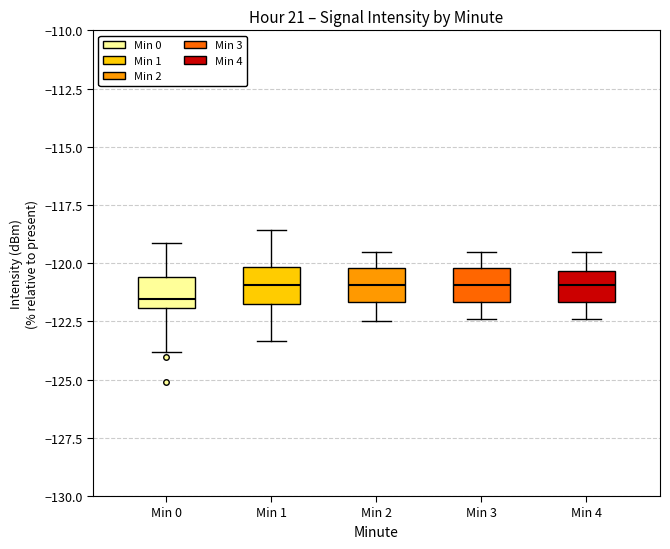

Reading left to right, read every box against the y-axis: the position of its median line, the range the box covers, and the ends of its whiskers. The values are not printed on the chart, so give them approximately, as read against the axis.

Min 0: median -121.5, box -122.0 to -120.5, whiskers -124.0 to -119.0
Min 1: median -121.0, box -121.5 to -120.0, whiskers -123.5 to -118.5
Min 2: median -121.0, box -121.5 to -120.0, whiskers -122.5 to -119.5
Min 3: median -121.0, box -121.5 to -120.0, whiskers -122.5 to -119.5
Min 4: median -121.0, box -121.5 to -120.5, whiskers -122.5 to -119.5